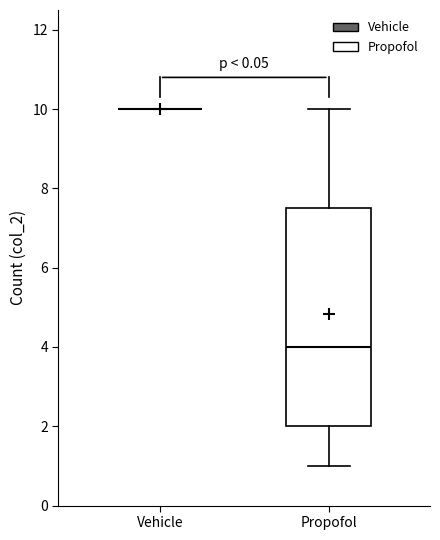

Reading left to right, transcribe this box plot: for each box, give where its median line is, the range the box spans, and where its two whiskers end, as read against the y-axis. The values are not printed on the chart, so give them approximately, as read against the axis.

Vehicle: box collapsed to a line at 10.0, whiskers 10.0 to 10.0
Propofol: median 4.0, box 2.0 to 7.6, whiskers 1.0 to 10.0